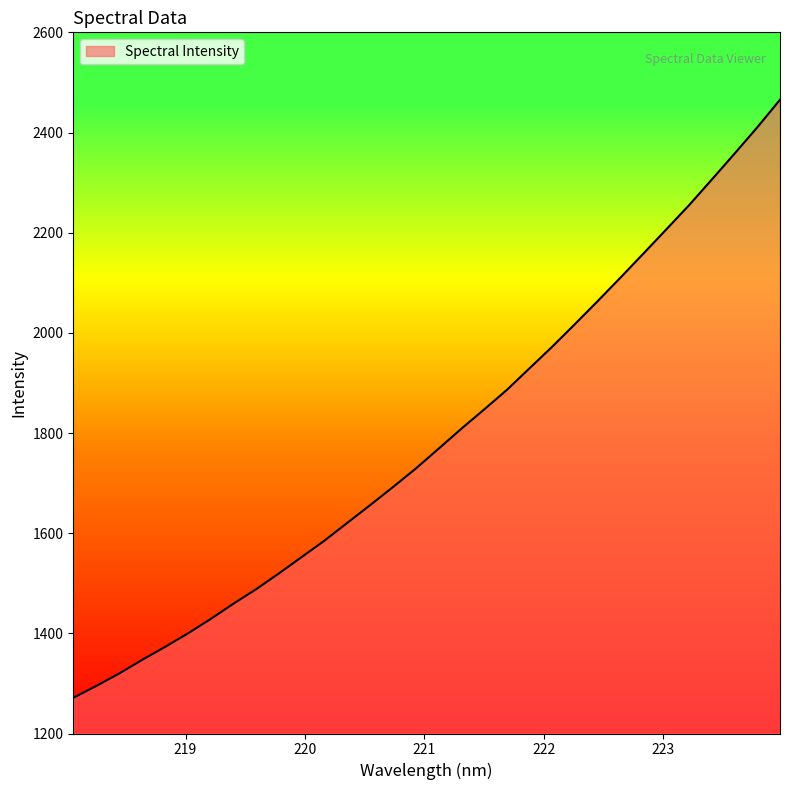

True or false: the data has more than 2 interior local peaks.

False